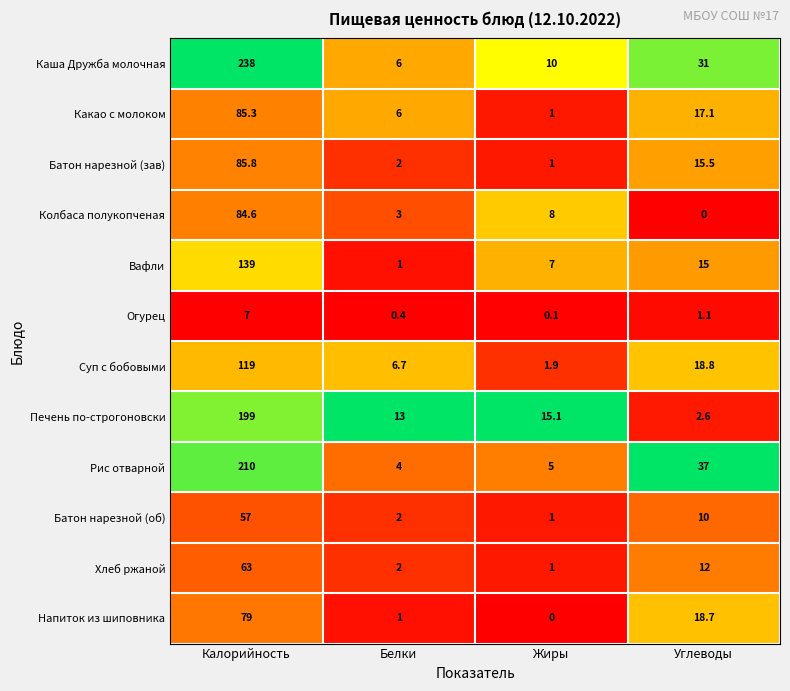

What is the difference between the second highest and minimum values in the Суп с бобовыми series?

16.9